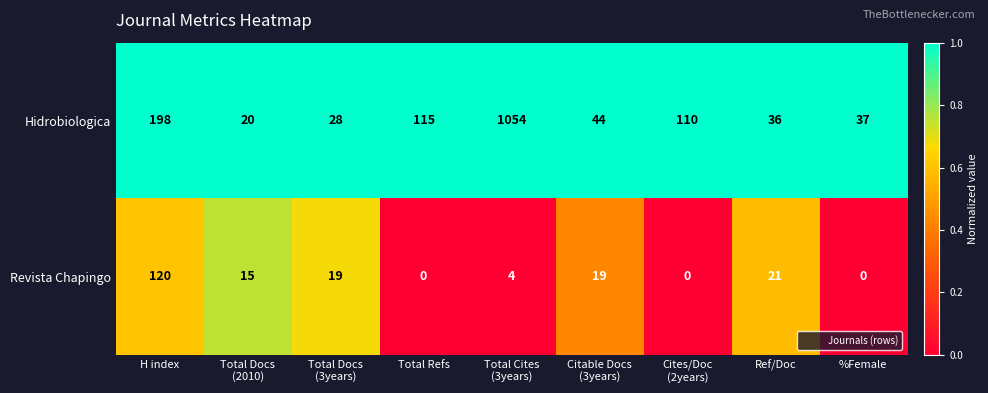

At how many categories does at least one series exceed 0?

9